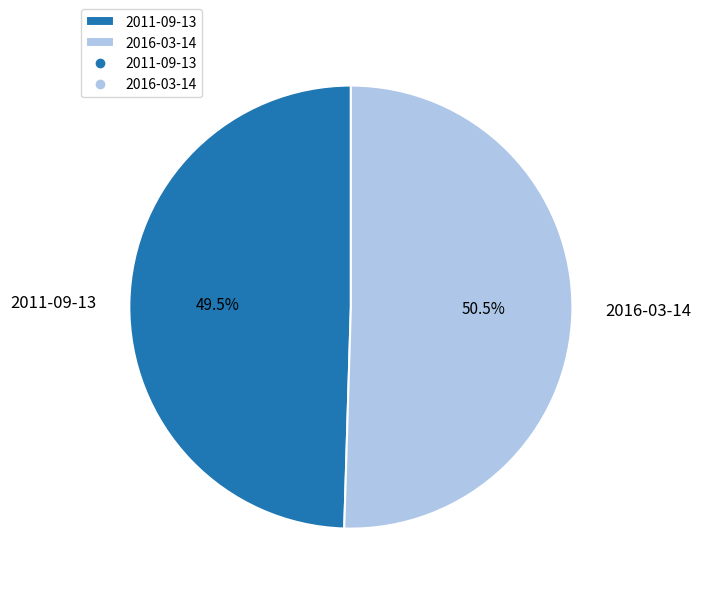

Rank the categories by value from lowest to highest.

2011-09-13, 2016-03-14